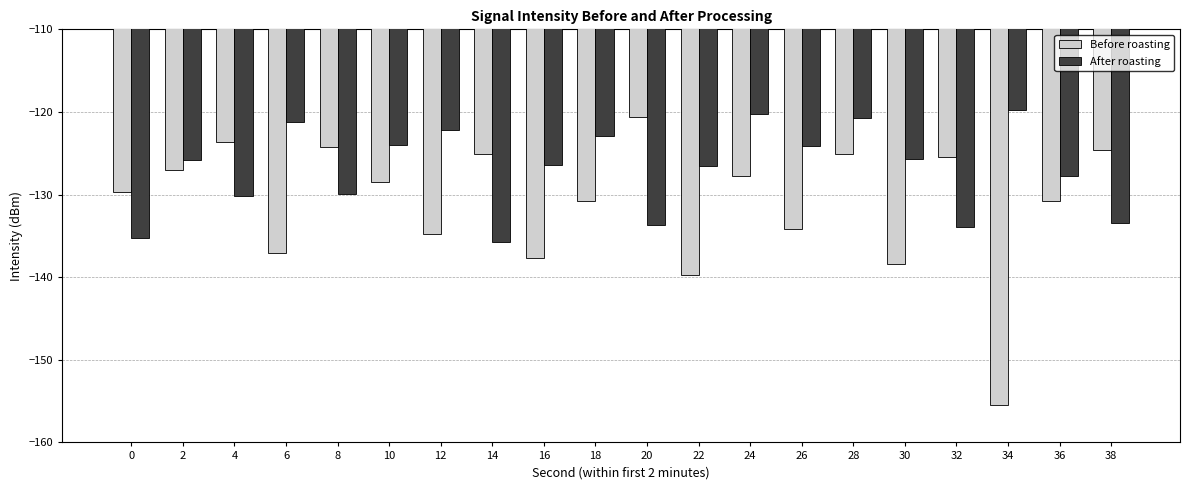

Which series has the largest range (max minus min)?

Before roasting